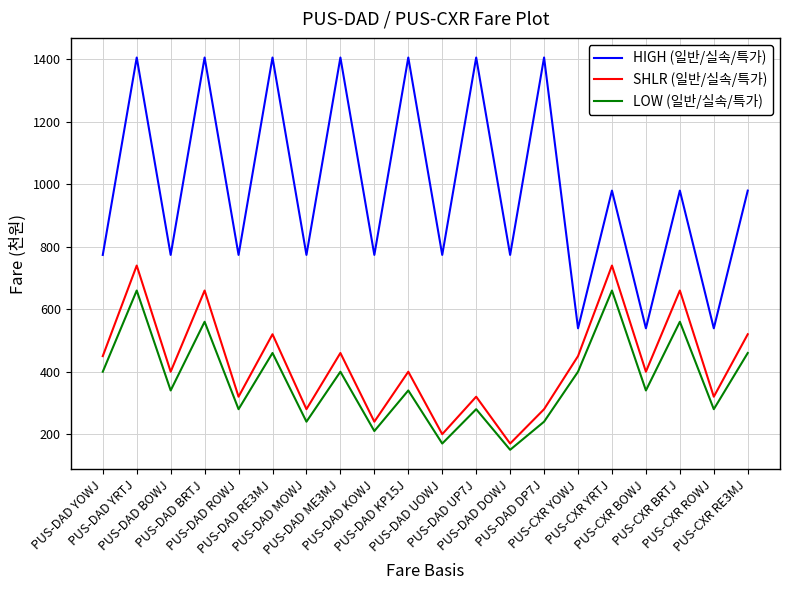

Which category has the lowest value in the LOW (일반/실속/특가) series?

PUS-DAD DOWJ